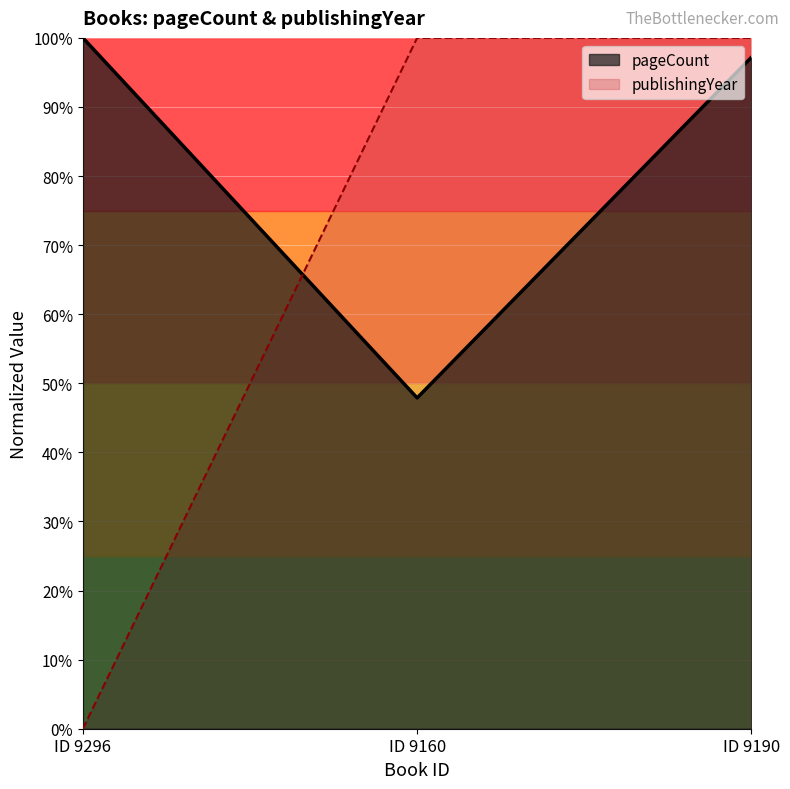

Between ID 9160 and ID 9190, which series saw the biggest shift?

pageCount